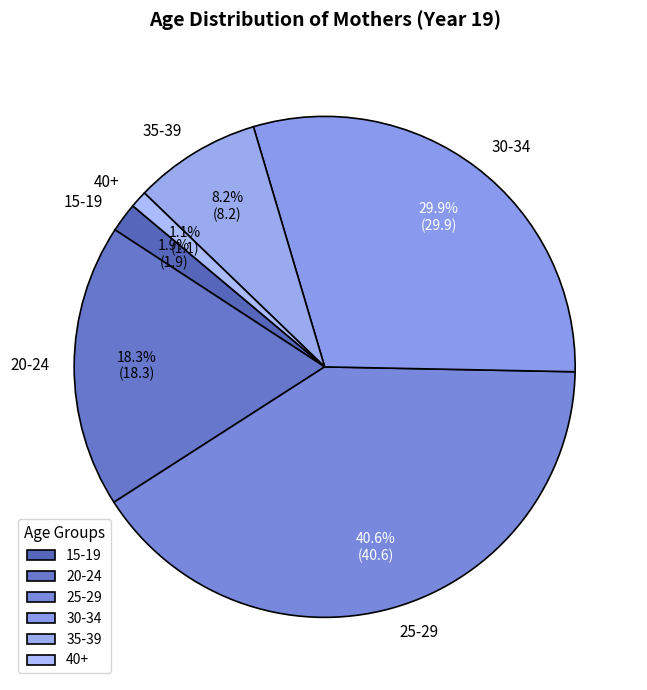

How many segments does this pie chart have?

6